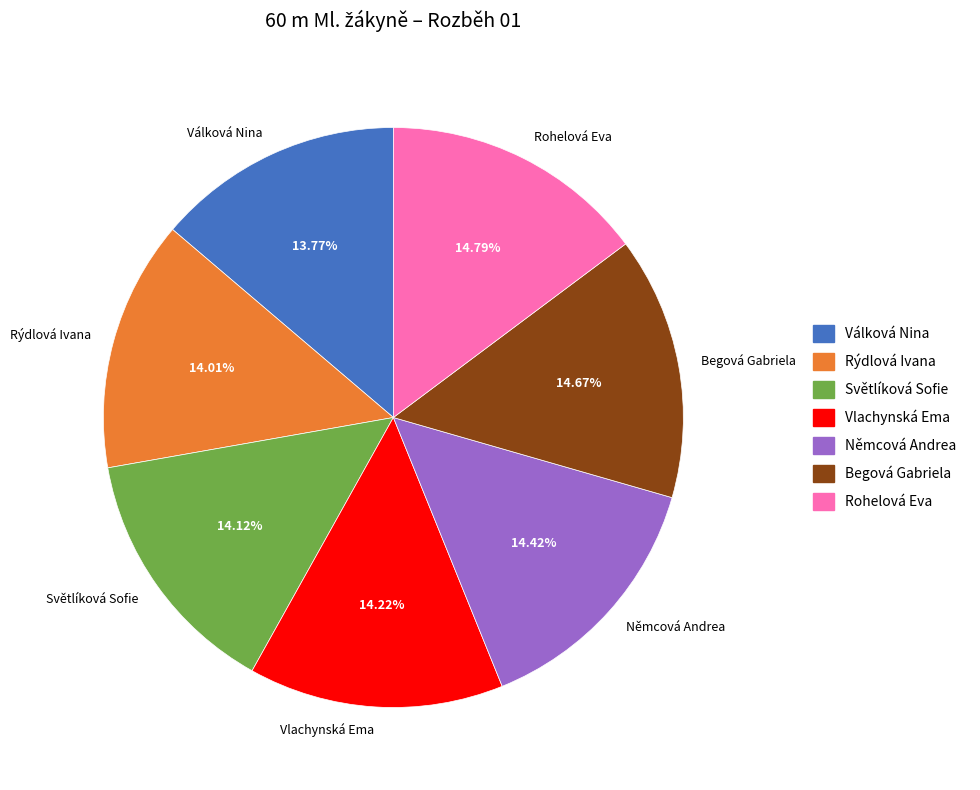

Is there any slice that represents more than half of the pie?

No